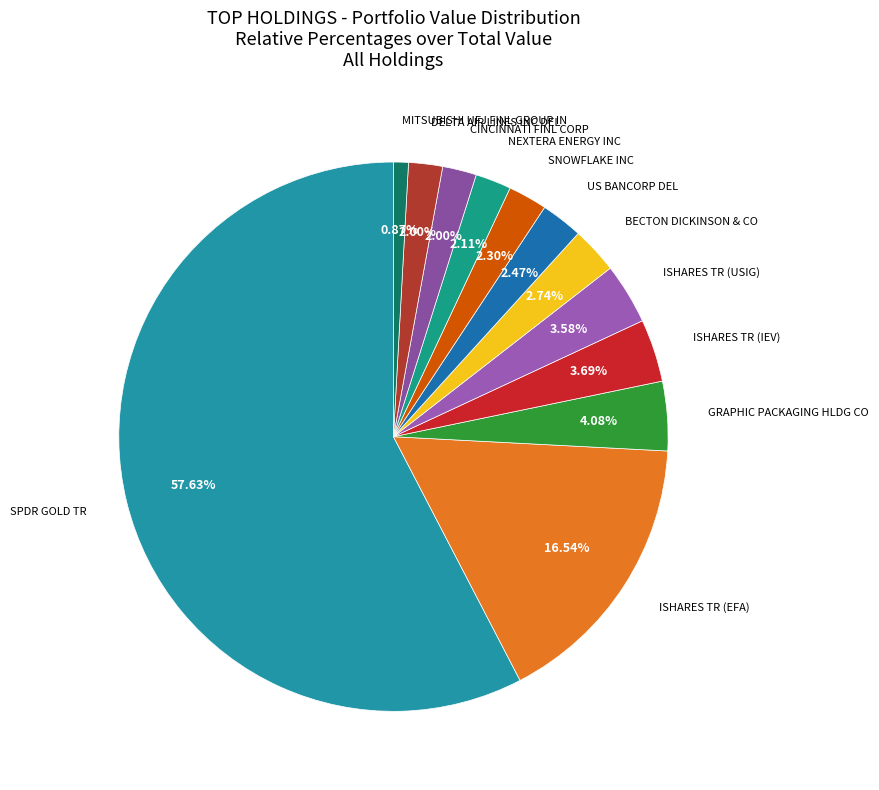

Is the sum of NEXTERA ENERGY INC and ISHARES TR (EFA) greater than half?

No